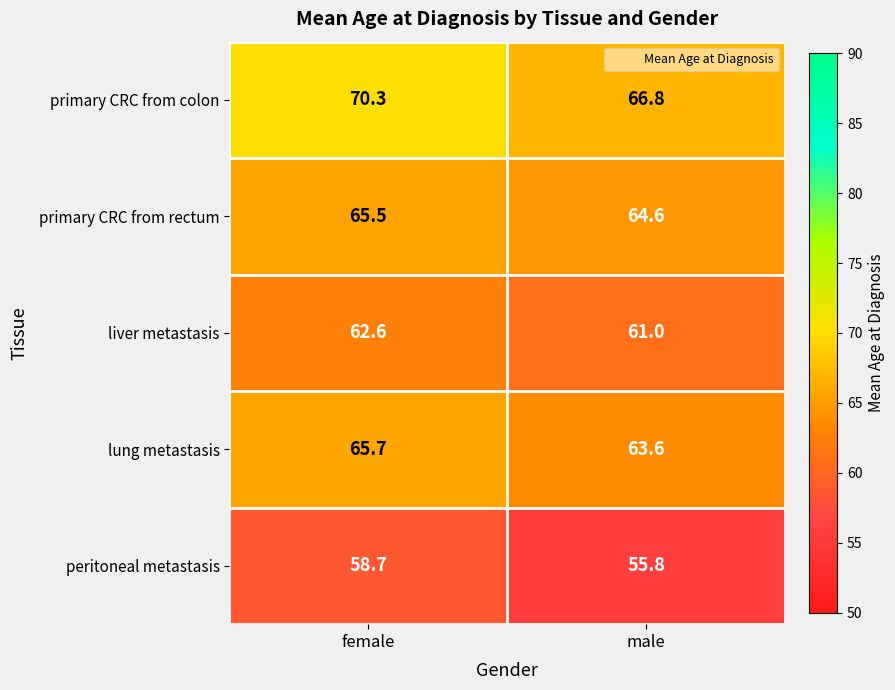

How many categories are shown in the chart?

2